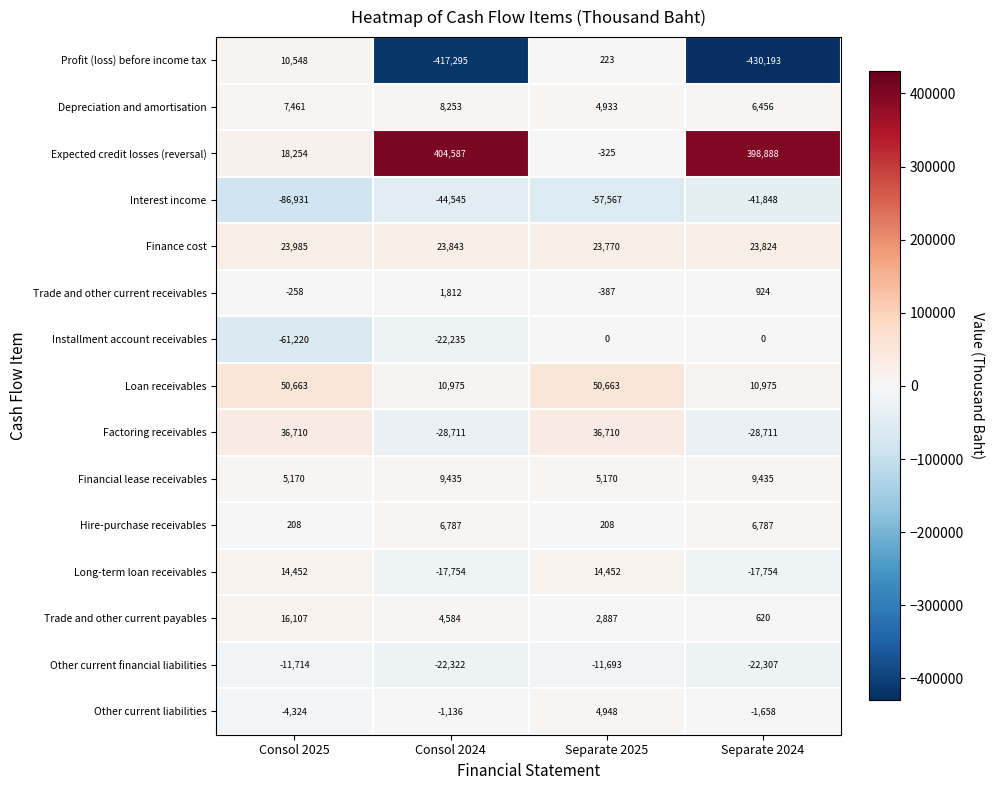

Which series has the largest total across all categories?

Expected credit losses (reversal)